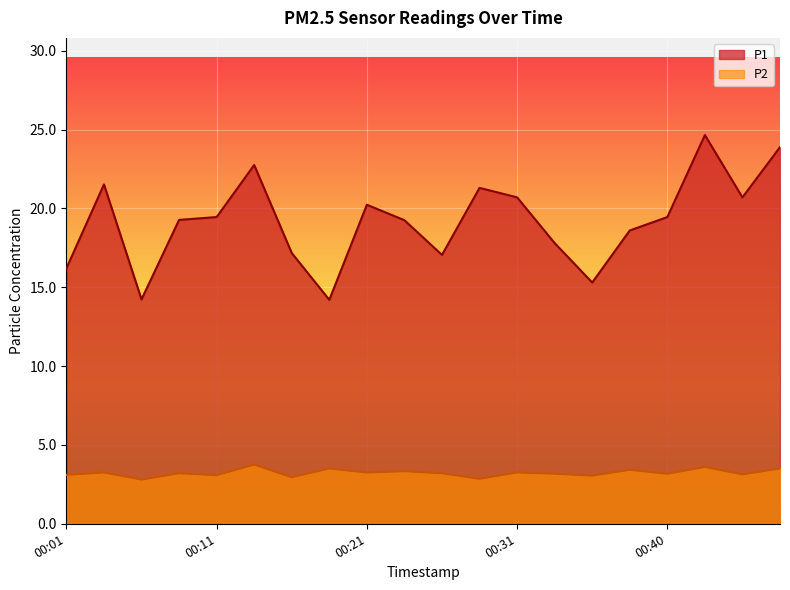

What is the minimum value shown in the chart?

2.8